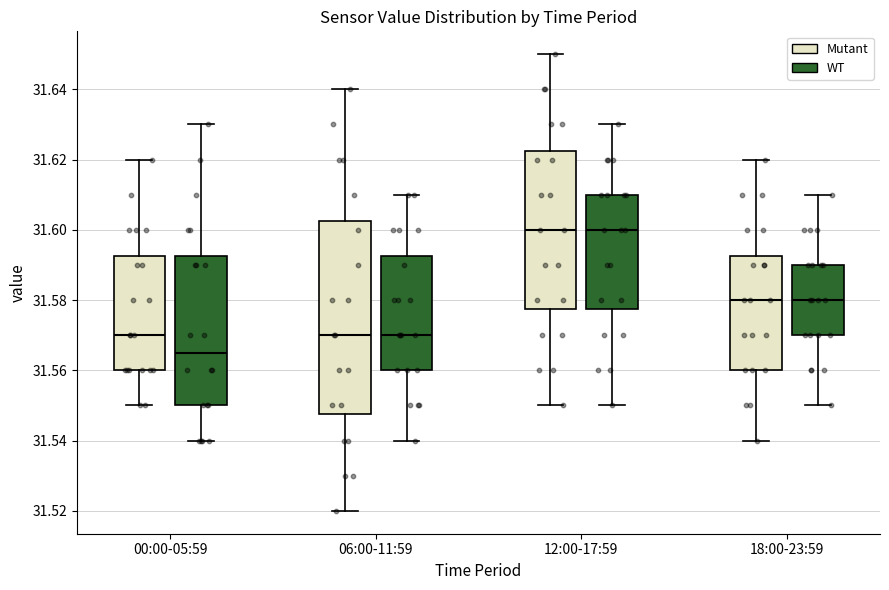

Reading left to right, transcribe this box plot: for each box, give where its median line is, the range the box spans, and where its two whiskers end, as read against the y-axis. The values are not printed on the chart, so give them approximately, as read against the axis.

00:00-05:59 (Mutant): median 31.570, box 31.560 to 31.592, whiskers 31.550 to 31.620
00:00-05:59 (WT): median 31.566, box 31.550 to 31.592, whiskers 31.540 to 31.630
06:00-11:59 (Mutant): median 31.570, box 31.548 to 31.602, whiskers 31.520 to 31.640
06:00-11:59 (WT): median 31.570, box 31.560 to 31.592, whiskers 31.540 to 31.610
12:00-17:59 (Mutant): median 31.600, box 31.578 to 31.622, whiskers 31.550 to 31.650
12:00-17:59 (WT): median 31.600, box 31.578 to 31.610, whiskers 31.550 to 31.630
18:00-23:59 (Mutant): median 31.580, box 31.560 to 31.592, whiskers 31.540 to 31.620
18:00-23:59 (WT): median 31.580, box 31.570 to 31.590, whiskers 31.550 to 31.610